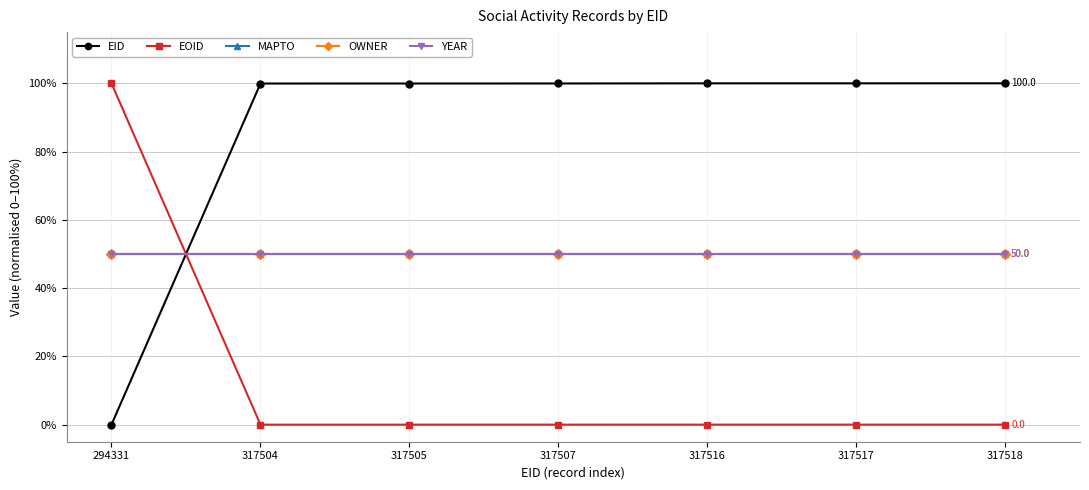

Does the chart have visible grid lines?

Yes